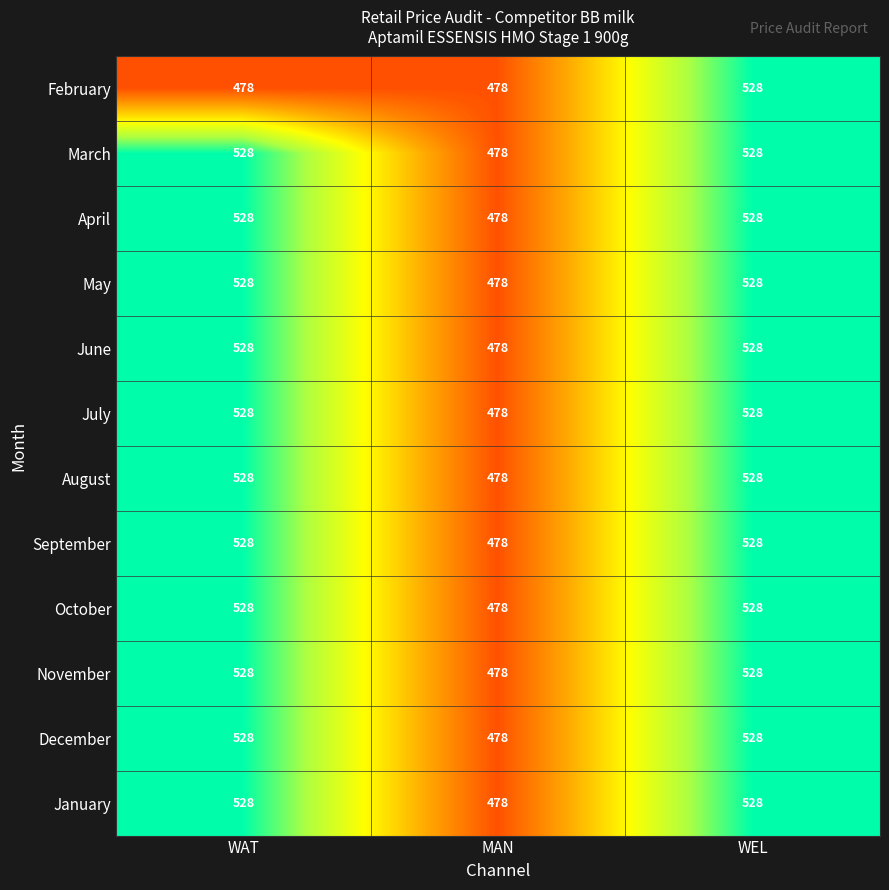

The value of February at MAN is 478. True or false?

True